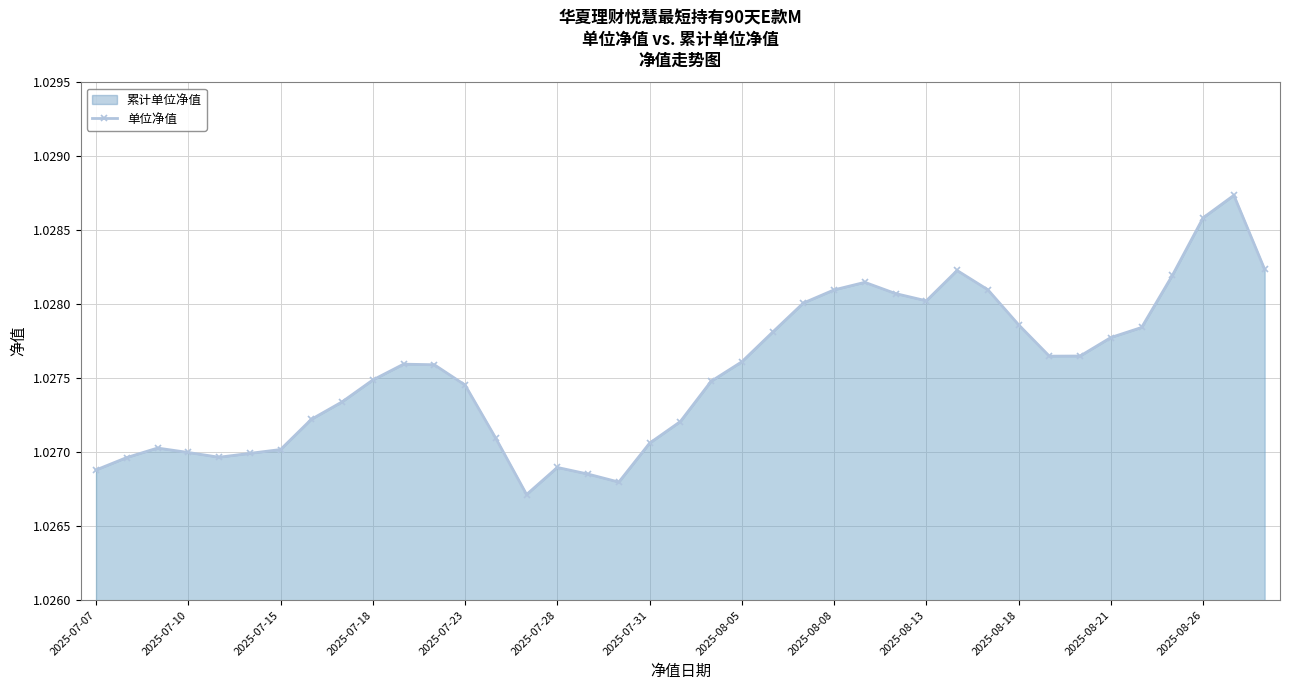

Reading left to right, what are all the values shown in this chart?

1.0	1.0	1.0	1.0	1.0	1.0	1.0	1.0	1.0	1.0	1.0	1.0	1.0	1.0	1.0	1.0	1.0	1.0	1.0	1.0	1.0	1.0	1.0	1.0	1.0	1.0	1.0	1.0	1.0	1.0	1.0	1.0	1.0	1.0	1.0	1.0	1.0	1.0	1.0